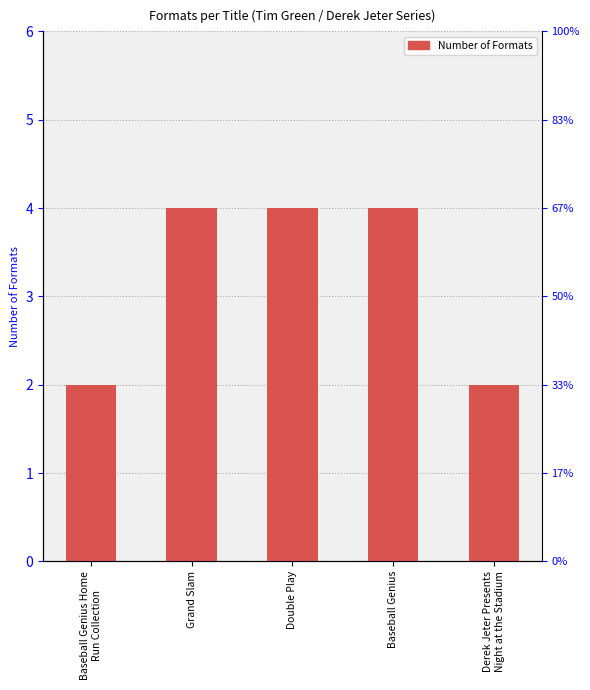

Between Derek Jeter Presents
Night at the Stadium and Grand Slam, which is larger?

Grand Slam